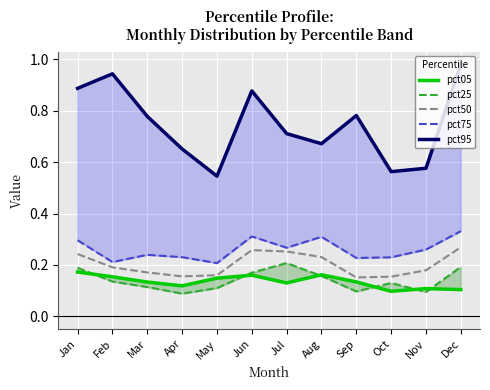

The value of pct50 at Sep is 0.3. True or false?

False